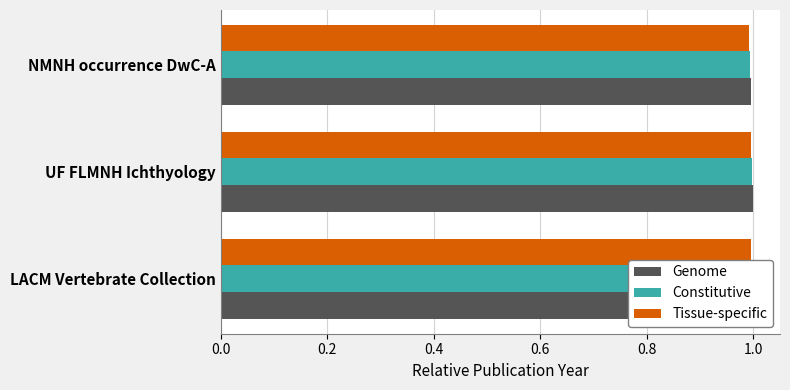

What is the highest value of the Constitutive series?

1.0